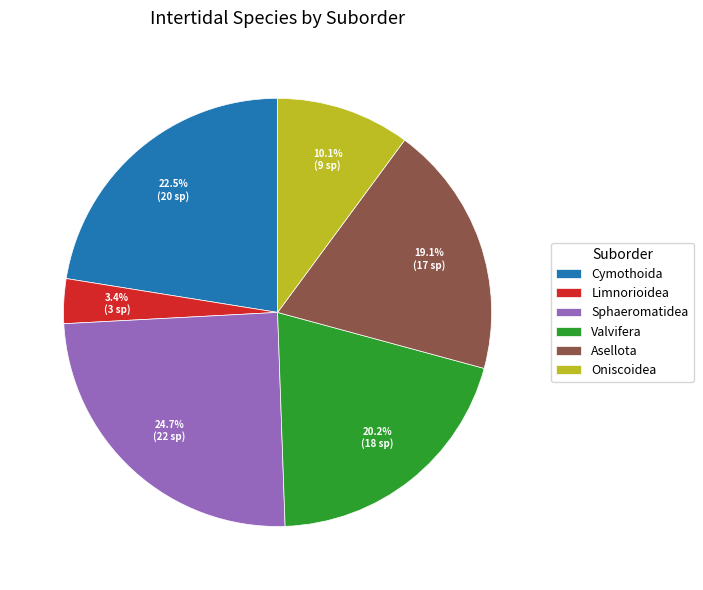

Rank the categories by value from lowest to highest.

Limnorioidea, Oniscoidea, Asellota, Valvifera, Cymothoida, Sphaeromatidea